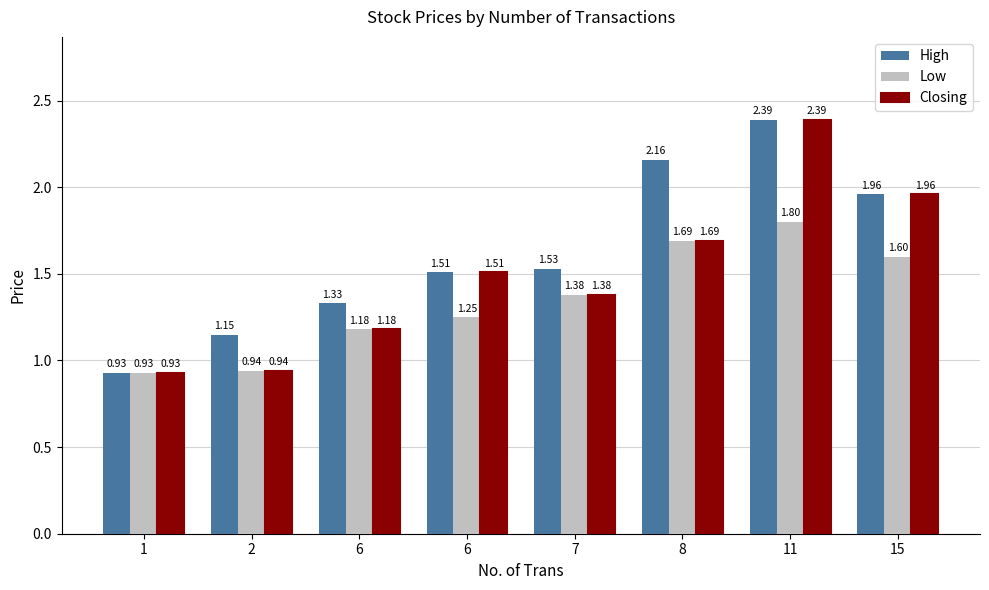

What is the total value across all series at 15?

5.5